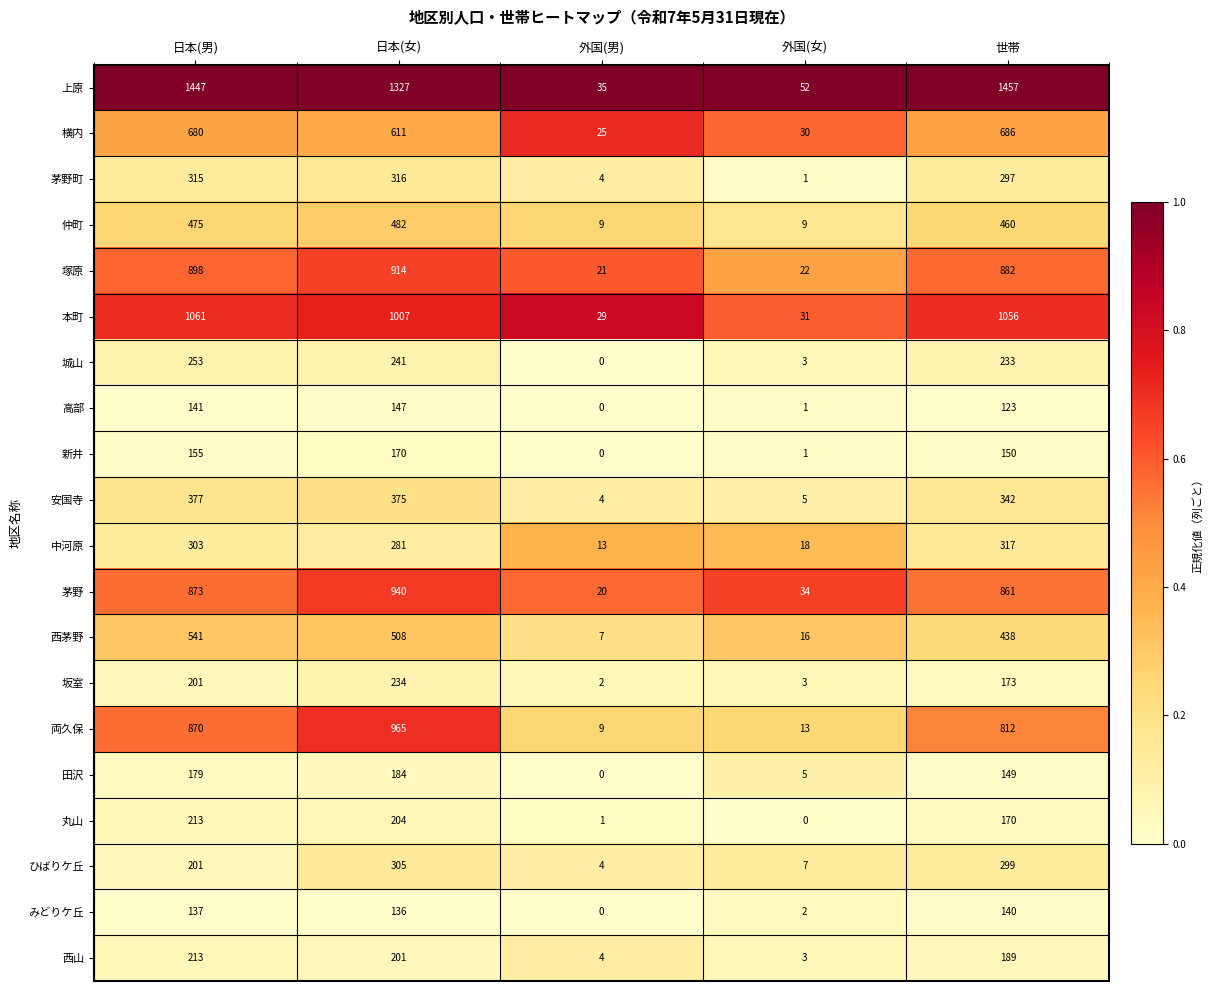

Is it true that 高部 equals 49 at 日本(男)?

False